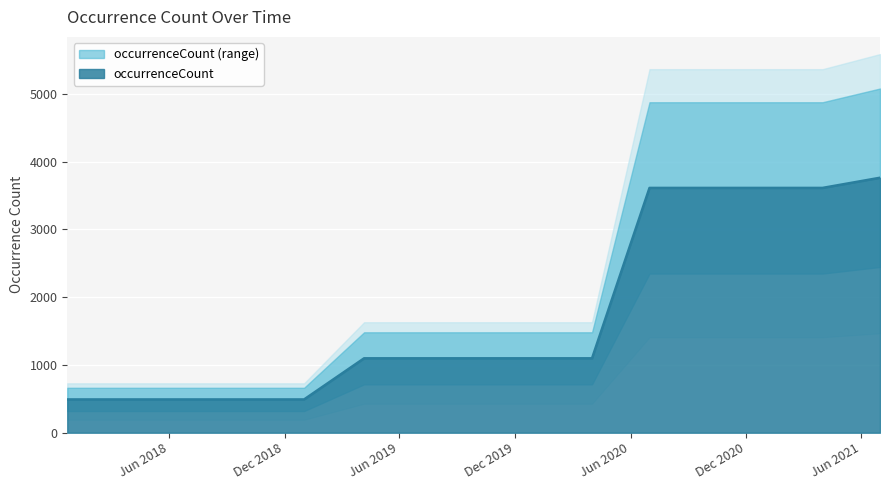

List the labels in order of value, smallest first.

2017-12-22, 2018-04-09, 2018-07-11, 2018-09-28, 2019-01-01, 2019-04-06, 2019-07-01, 2019-10-09, 2020-01-01, 2020-04-01, 2020-07-01, 2020-10-01, 2021-01-01, 2021-04-01, 2021-07-01